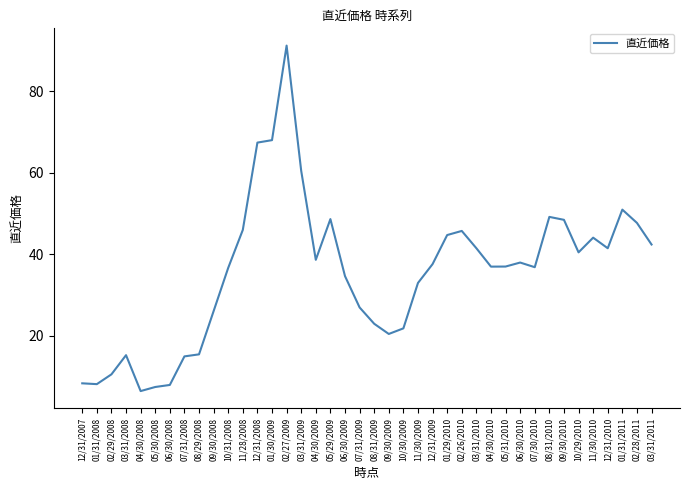

Which category has the highest value across all series?

02/27/2009